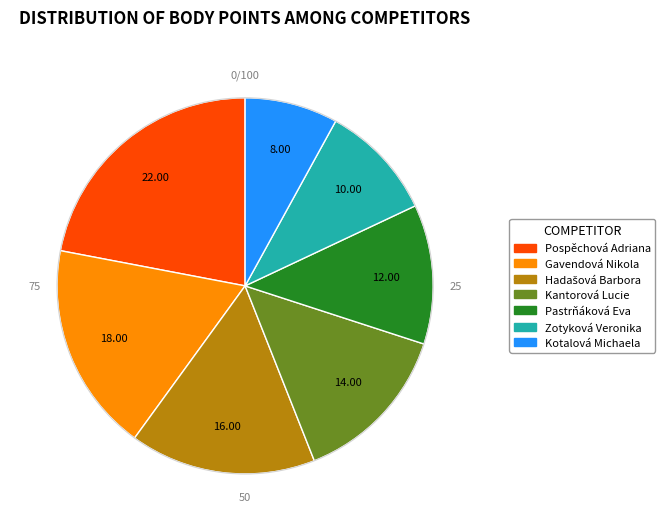

Is the sum of Gavendová Nikola and Kantorová Lucie greater than half?

No